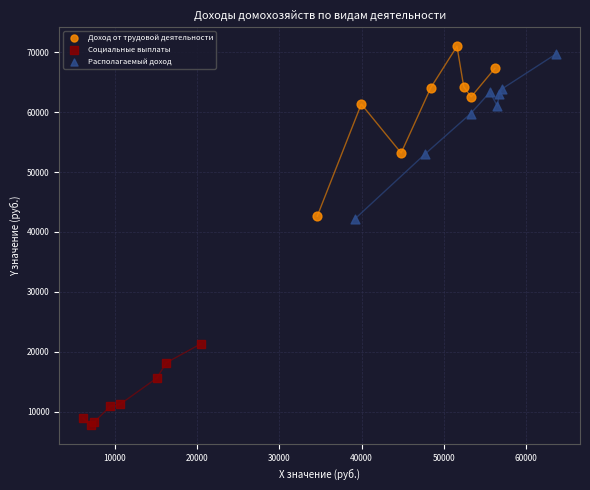

Which series has the largest Y range (max minus min)?

Доход от трудовой деятельности